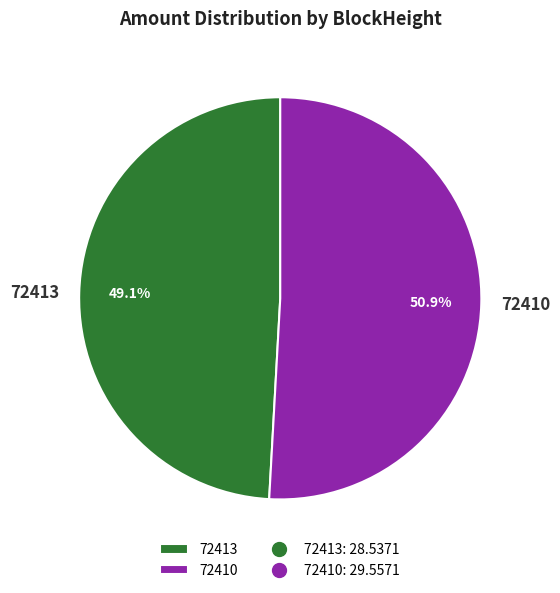

To the nearest percent, what is the difference between the largest and smallest slice percentages?

2%